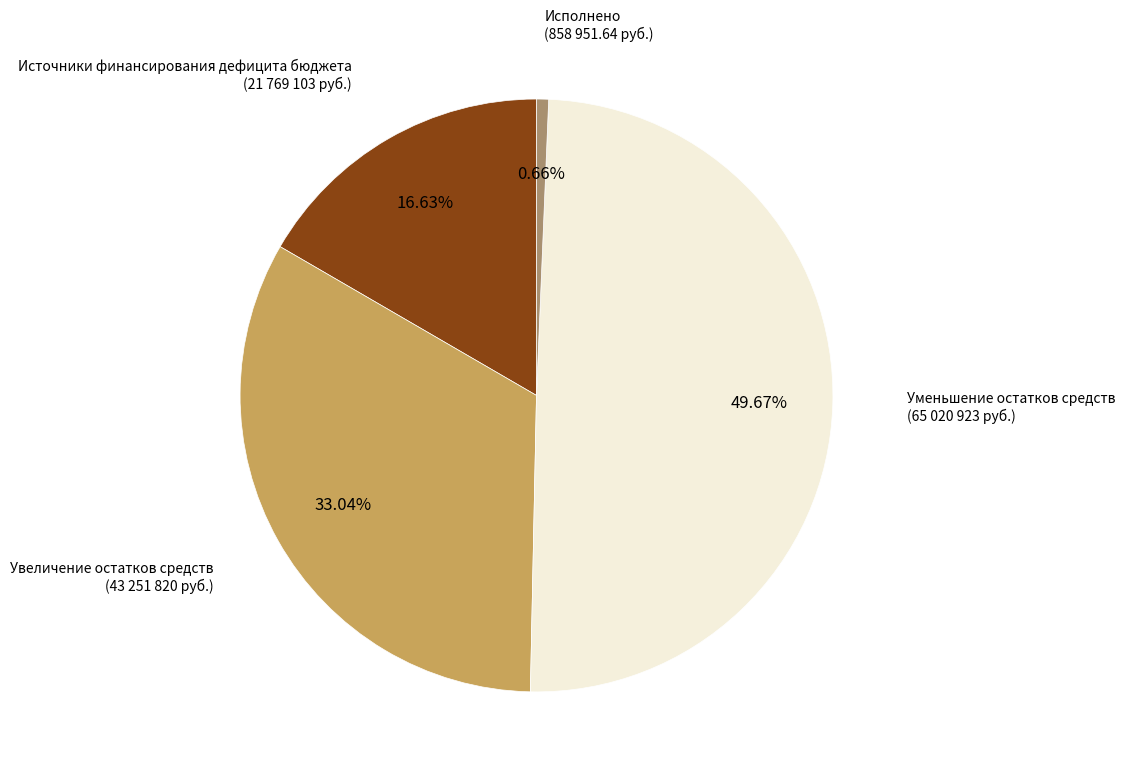

Does any single category account for the majority?

No